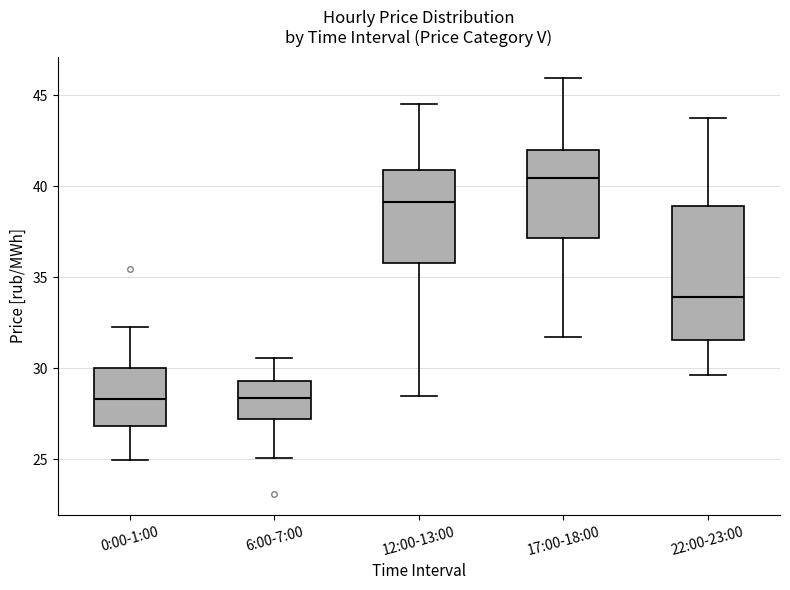

Reading left to right, transcribe this box plot: for each box, give where its median line is, the range the box spans, and where its two whiskers end, as read against the y-axis. The values are not printed on the chart, so give them approximately, as read against the axis.

0:00-1:00: median 28.5, box 27.0 to 30.0, whiskers 25.0 to 32.5
6:00-7:00: median 28.5, box 27.0 to 29.5, whiskers 25.0 to 30.5
12:00-13:00: median 39.0, box 36.0 to 41.0, whiskers 28.5 to 44.5
17:00-18:00: median 40.5, box 37.0 to 42.0, whiskers 31.5 to 46.0
22:00-23:00: median 34.0, box 31.5 to 39.0, whiskers 29.5 to 44.0